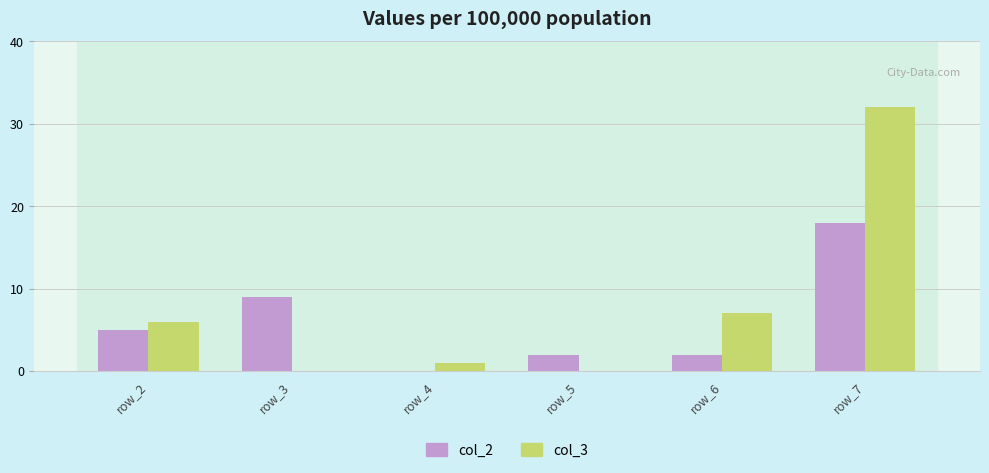

What is the average value of the col_2 series?

6